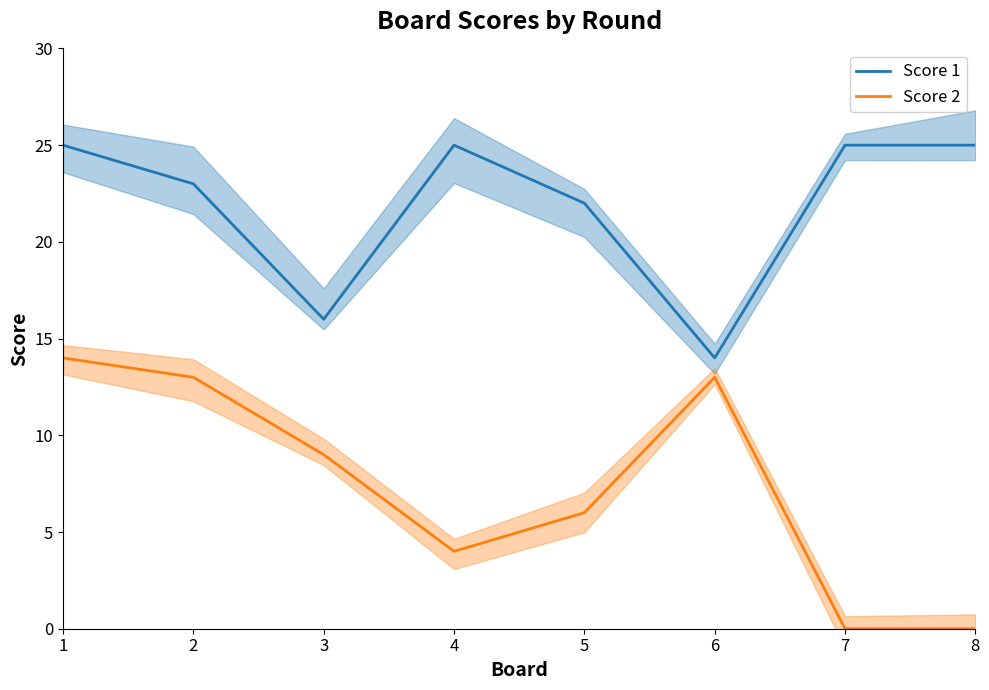

Read the Score 2 value at 4, to the nearest 5.

5